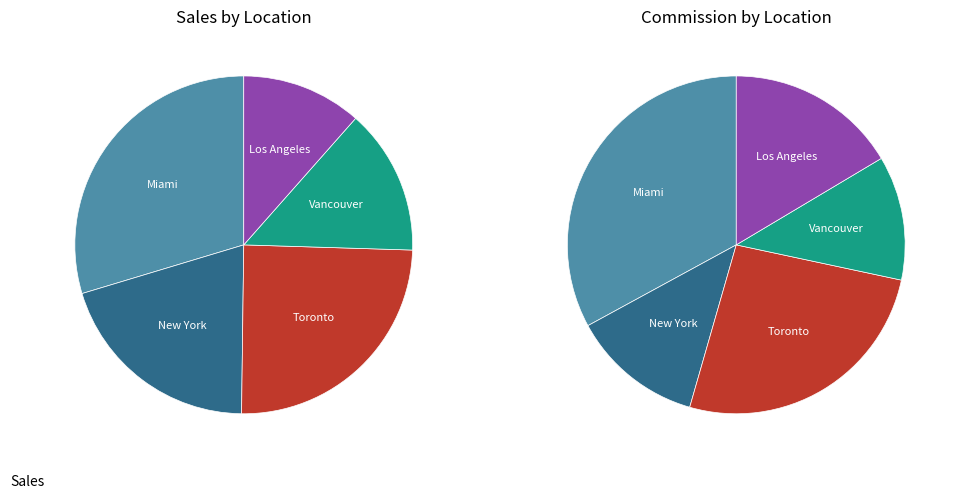

What is the smallest slice in the pie chart?

Vancouver